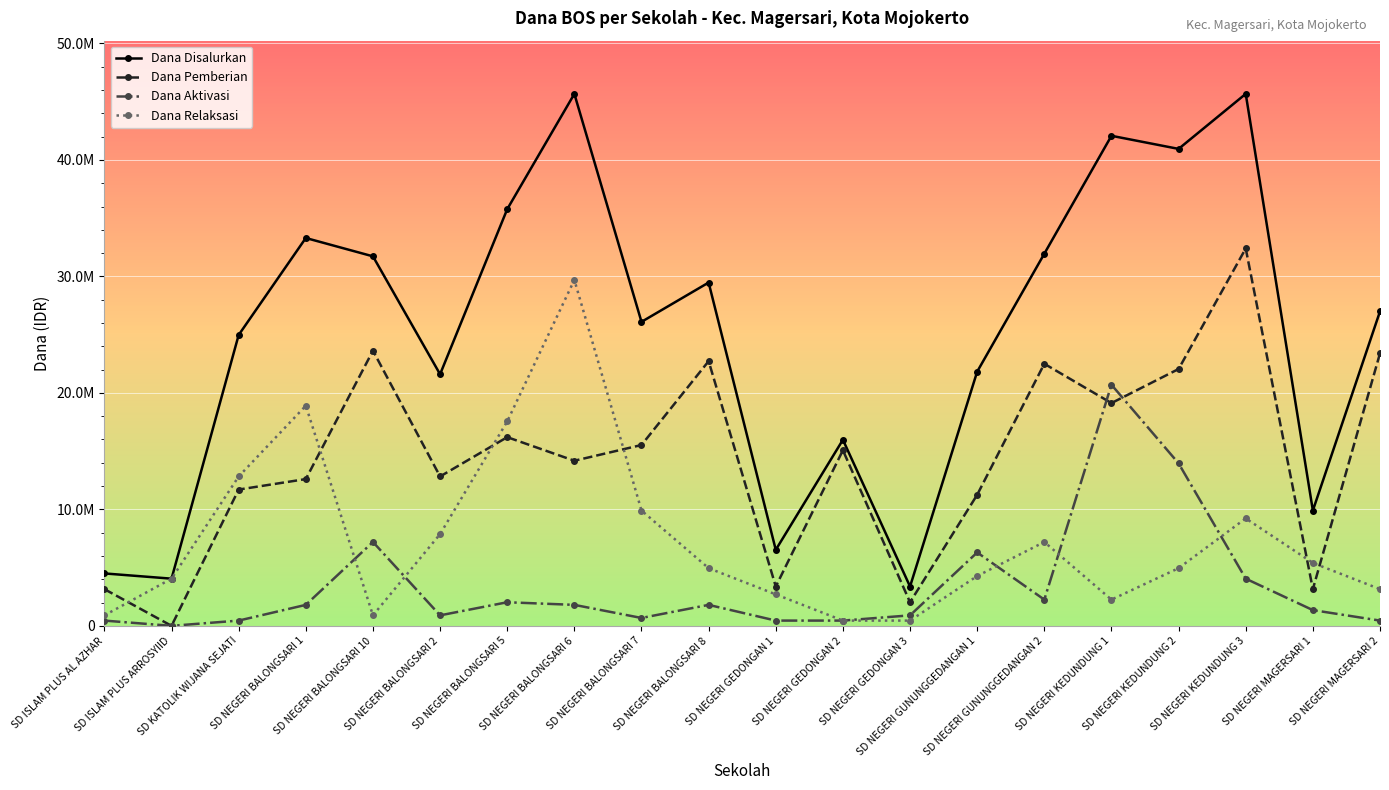

What are all the series names shown in the legend?

Dana Disalurkan, Dana Pemberian, Dana Aktivasi, Dana Relaksasi